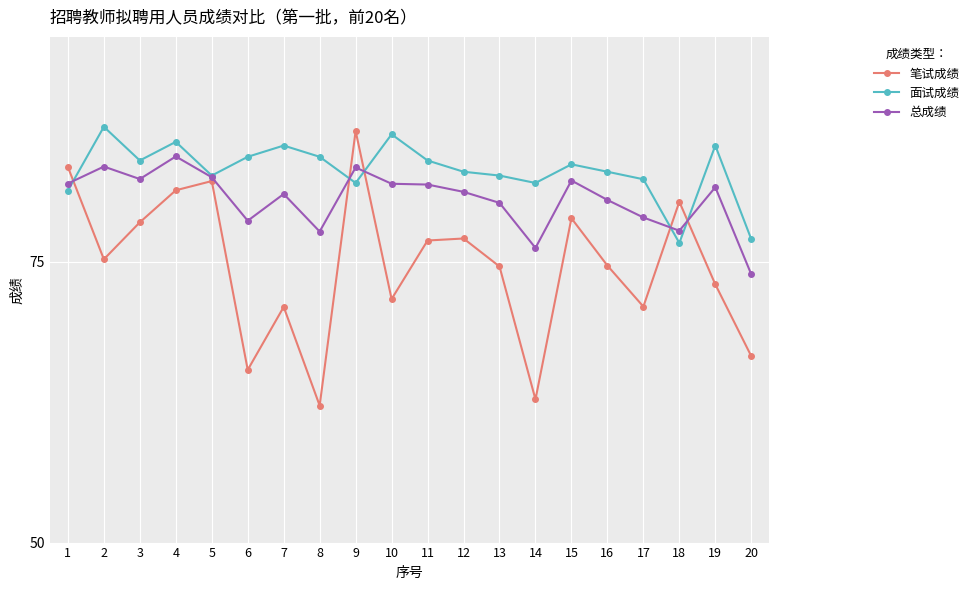

How many lines are shown in the chart?

3